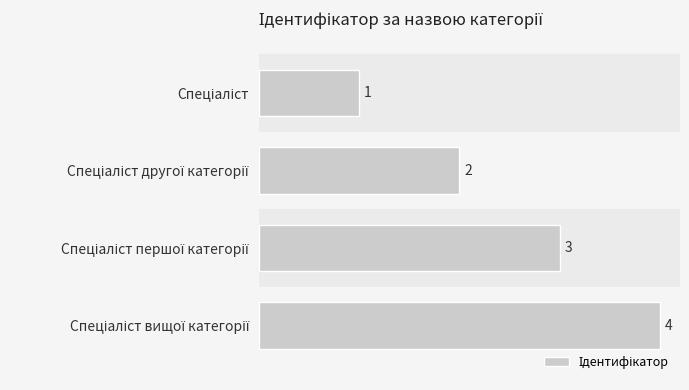

What is the difference between the maximum and minimum values?

3